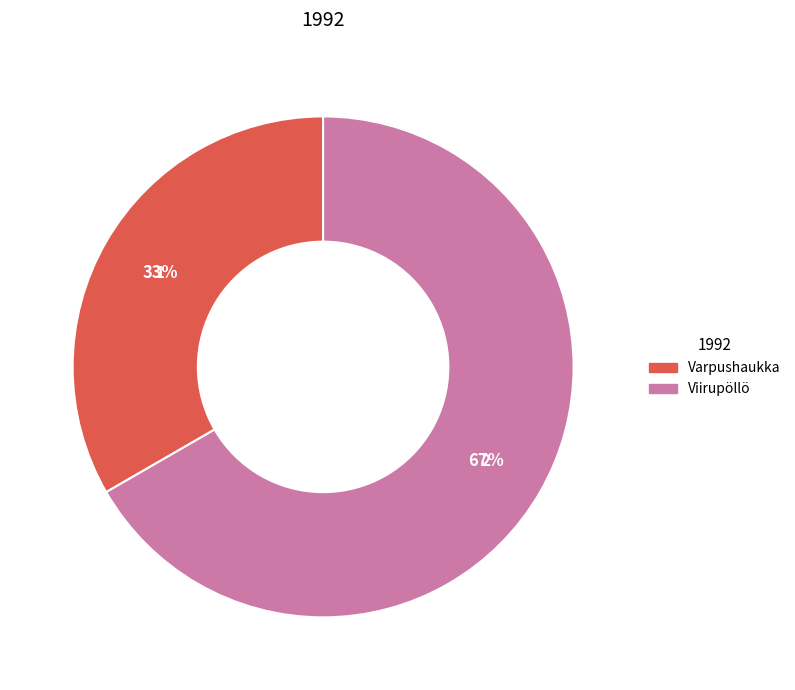

Do Varpushaukka and Viirupöllö together represent more than half of the pie?

Yes